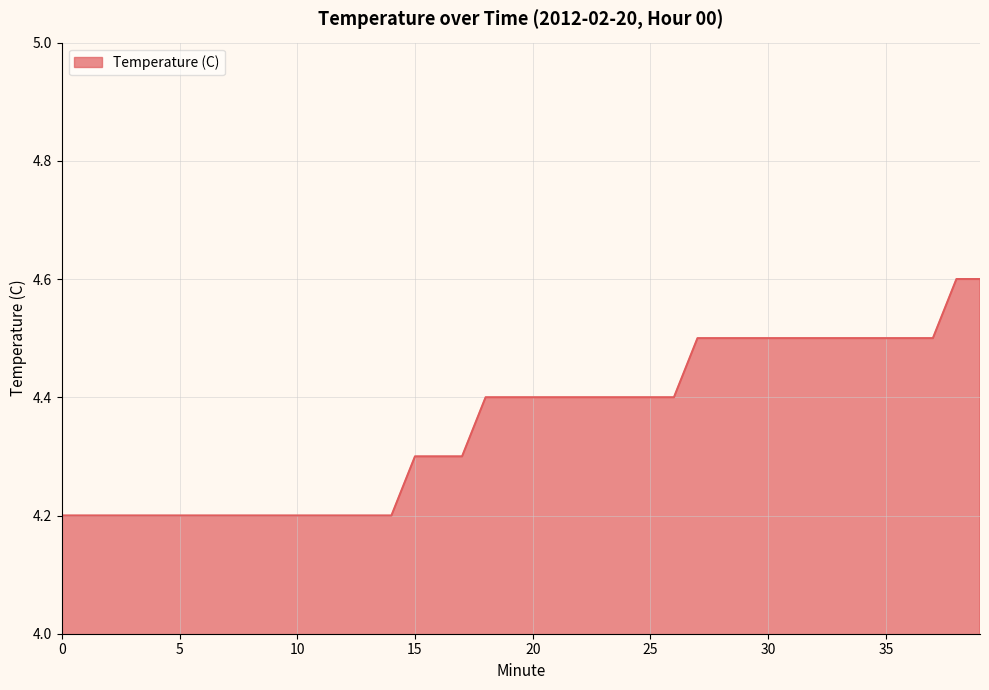

How many distinct data groups are displayed?

1